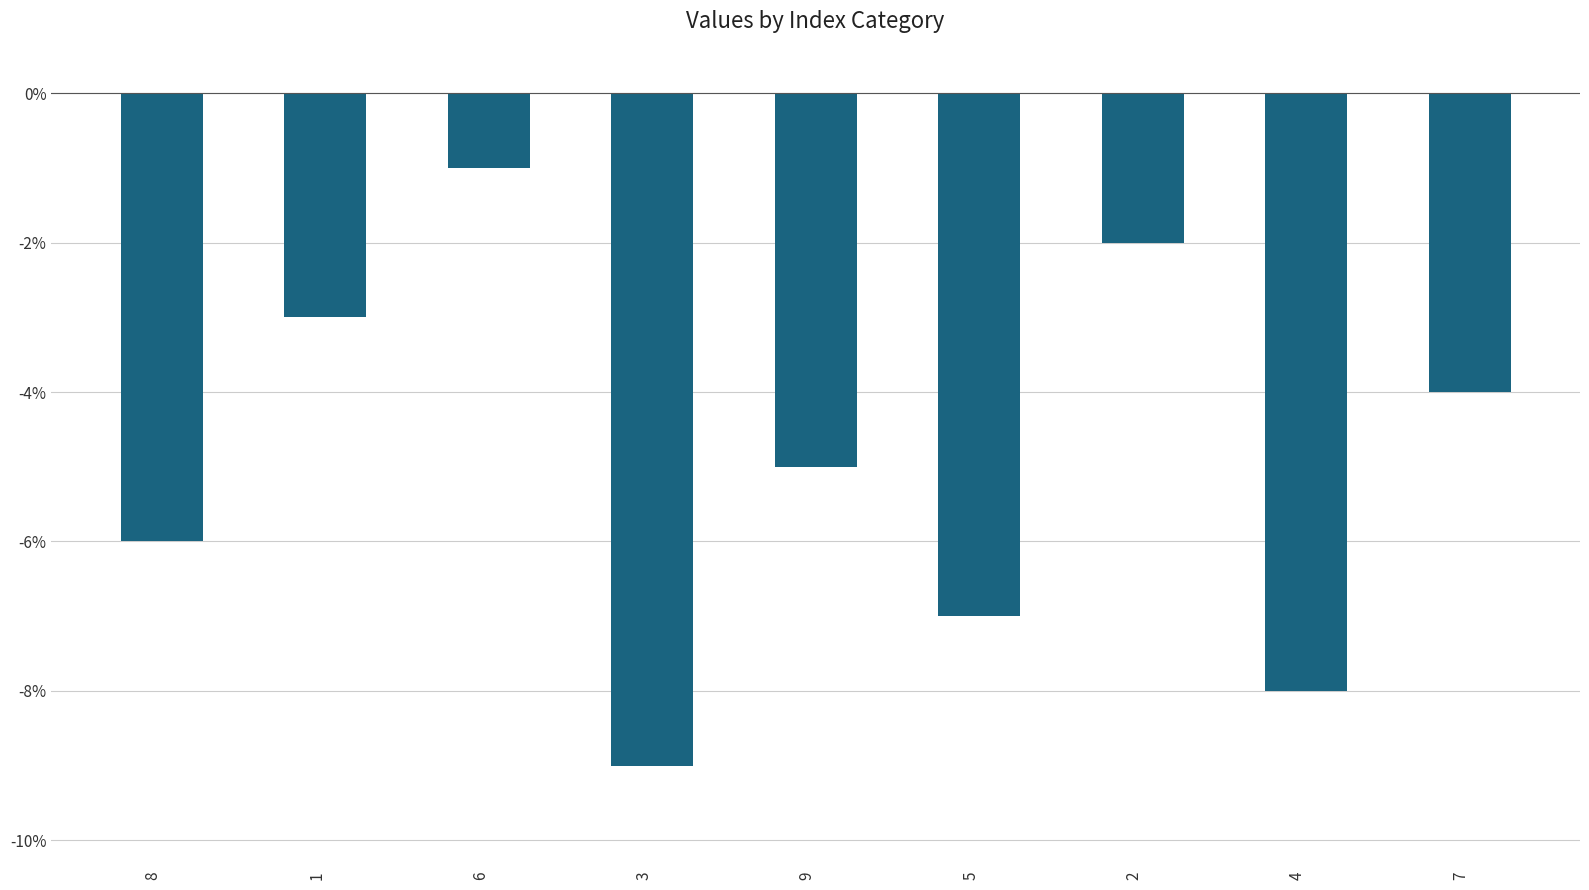

Rank the categories by value from highest to lowest.

6, 2, 1, 7, 9, 8, 5, 4, 3